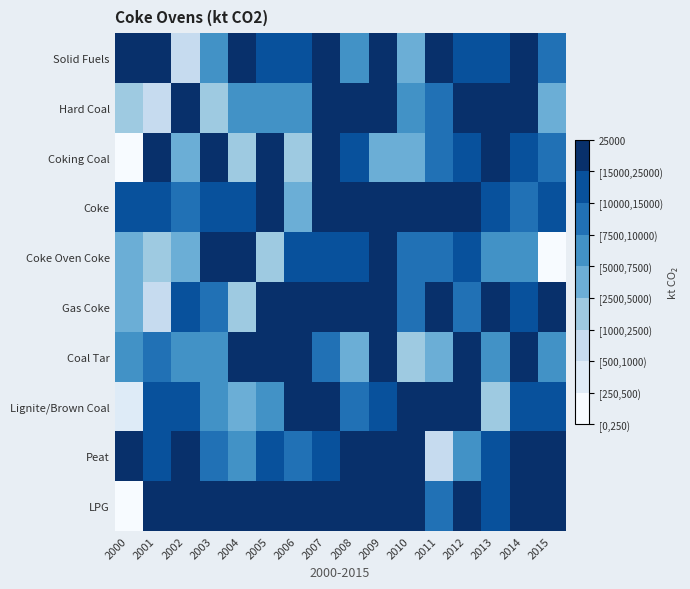

How many categories are shown in the chart?

16